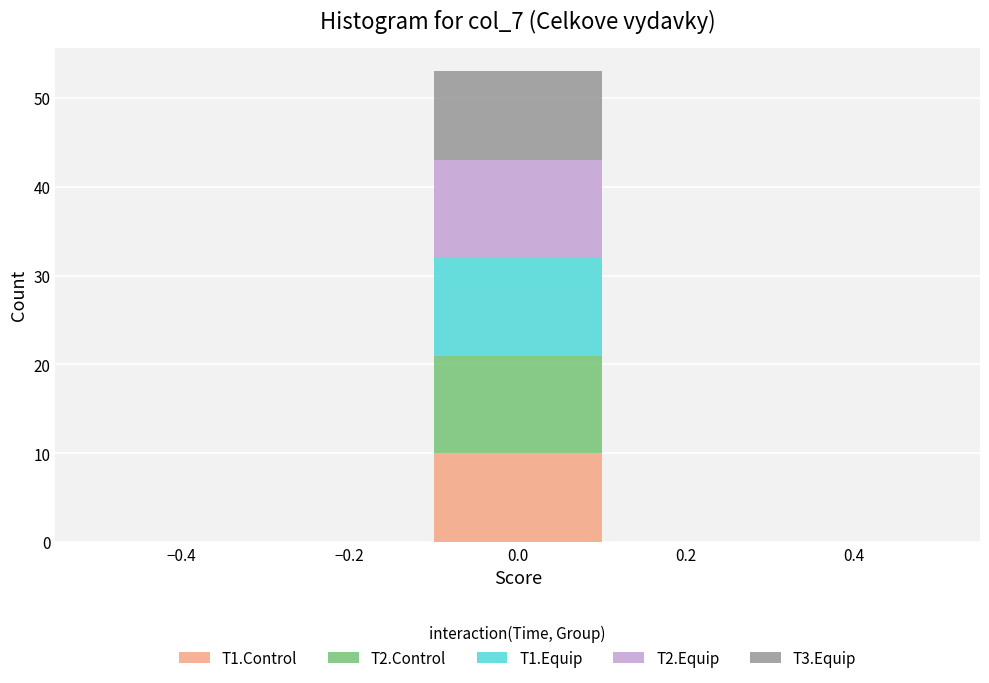

Reading left to right, transcribe this chart: for each stacked bar, give the range it covers on the x-axis and its total height. The values are not printed on the chart, so give them approximately, as read against the axis.

-0.5 to -0.3: 0
-0.3 to -0.1: 0
-0.1 to 0.1: 53
0.1 to 0.3: 0
0.3 to 0.5: 0